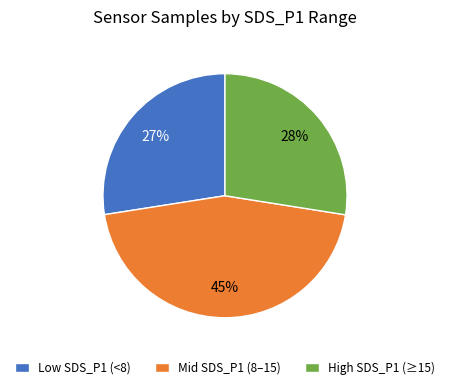

To the nearest percent, what percentage of the pie is High SDS_P1 (≥15)?

28%